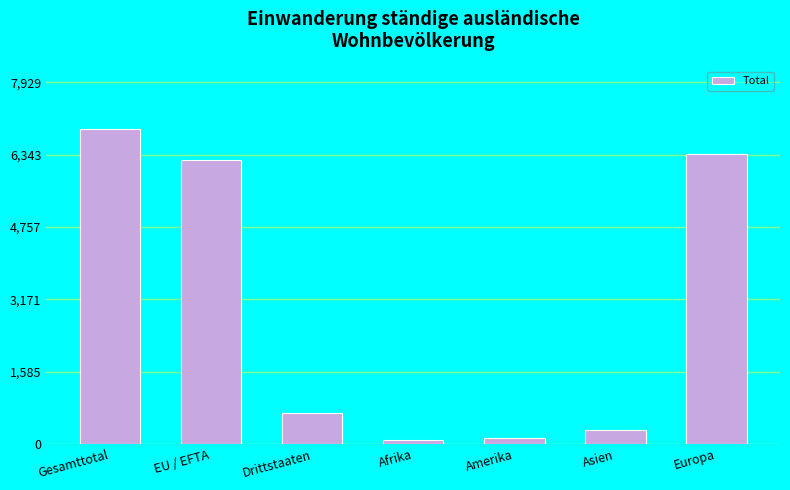

The chart shows a value of 299 at Asien. True or false?

True